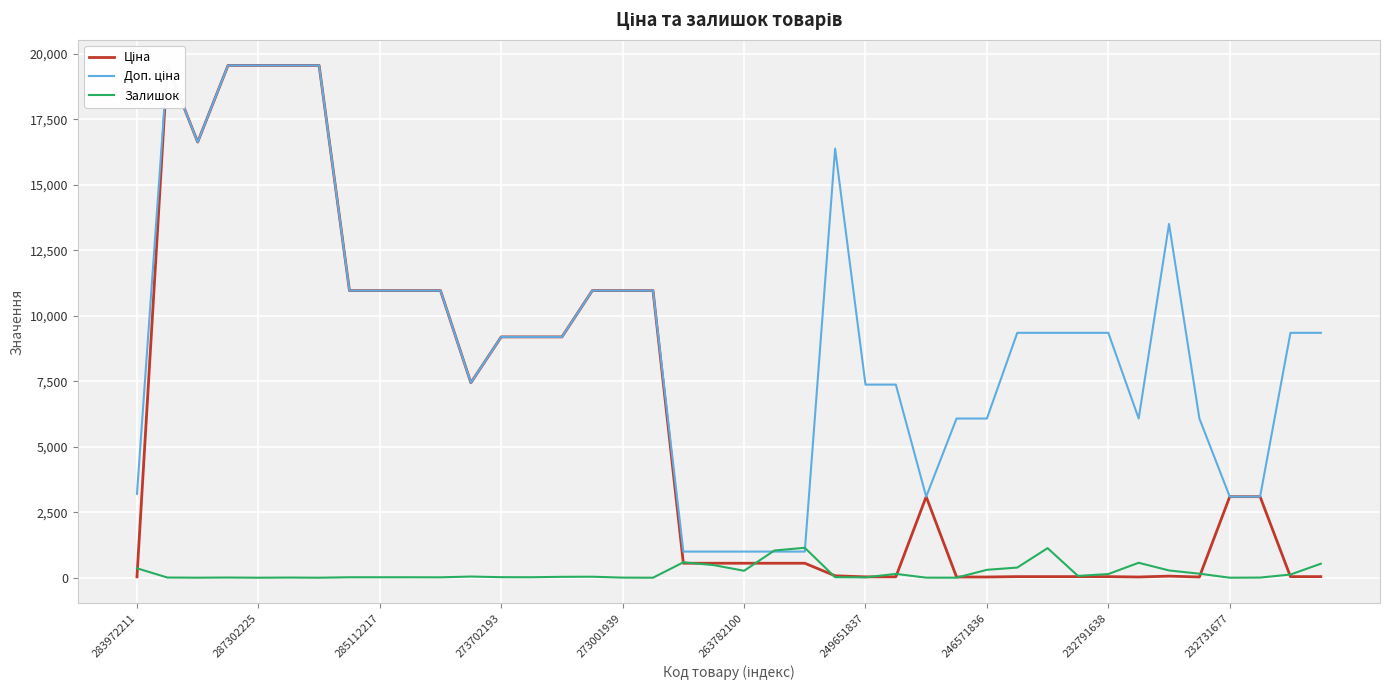

What is the label of the 7th point from the right?

33